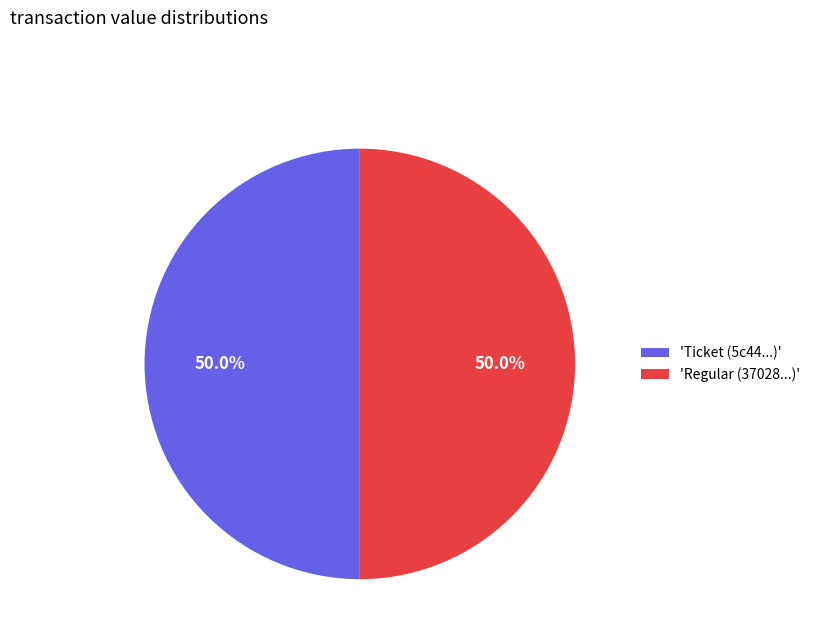

Approximately how many times larger is the value at 'Ticket (5c44...)' compared to 'Regular (37028...)'?

1.0